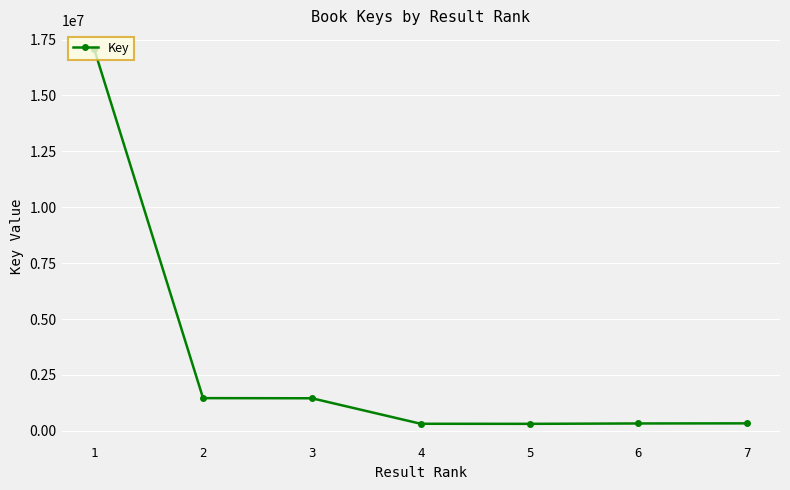

How many categories are shown in the chart?

7